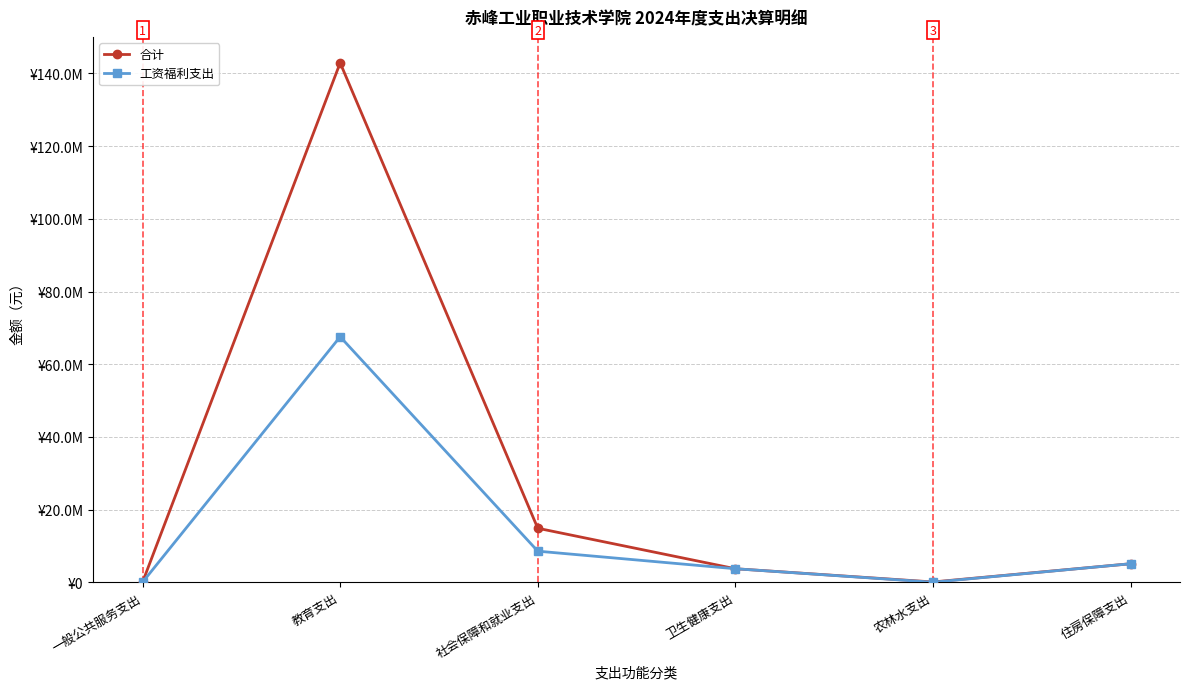

Where is 合计 nearest to the value 71468149?

社会保障和就业支出